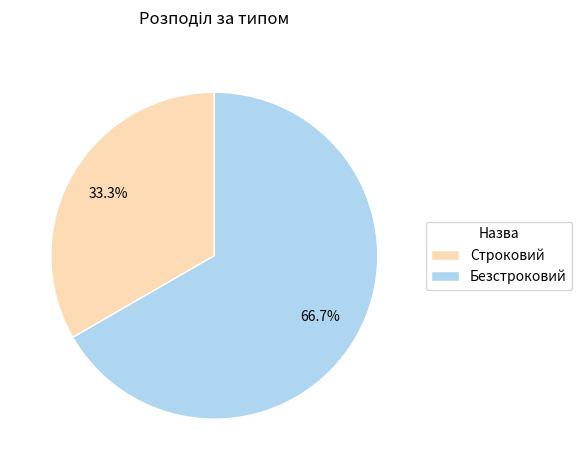

The Безстроковий slice represents 67% of the pie. True or false?

True